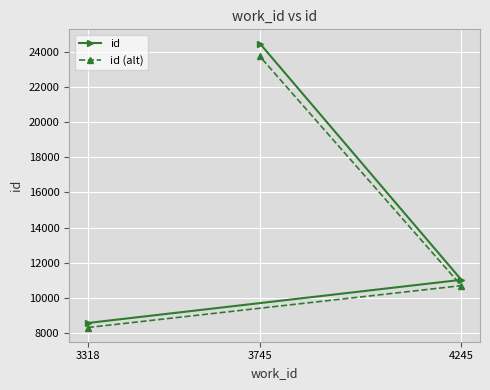

What is the value of the id point at the 1st from the left?

8585.0